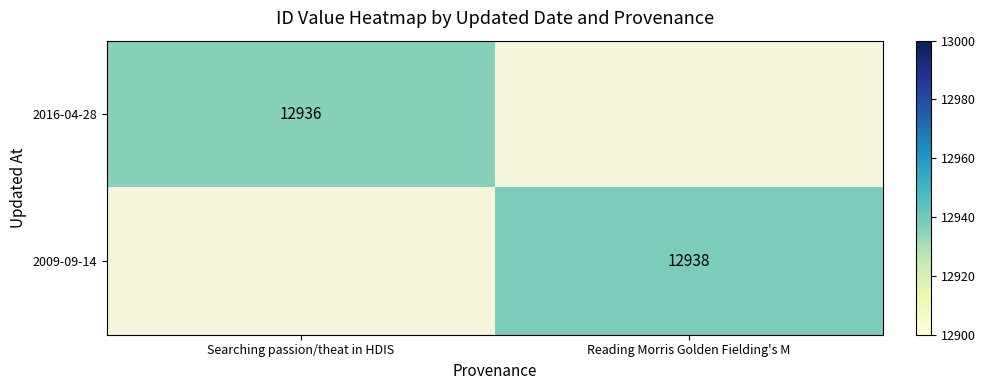

True or false: 2009-09-14 has a value of 12938 at Reading Morris Golden Fielding's M.

True